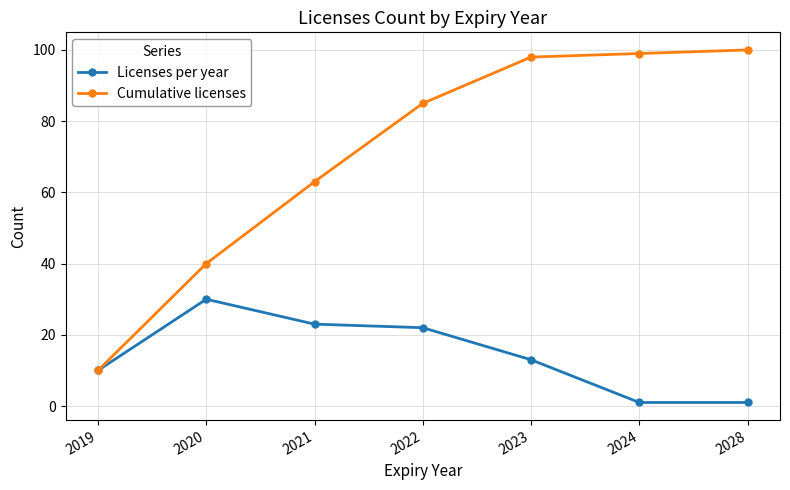

What is the difference between the maximum and minimum values in the Cumulative licenses series?

90